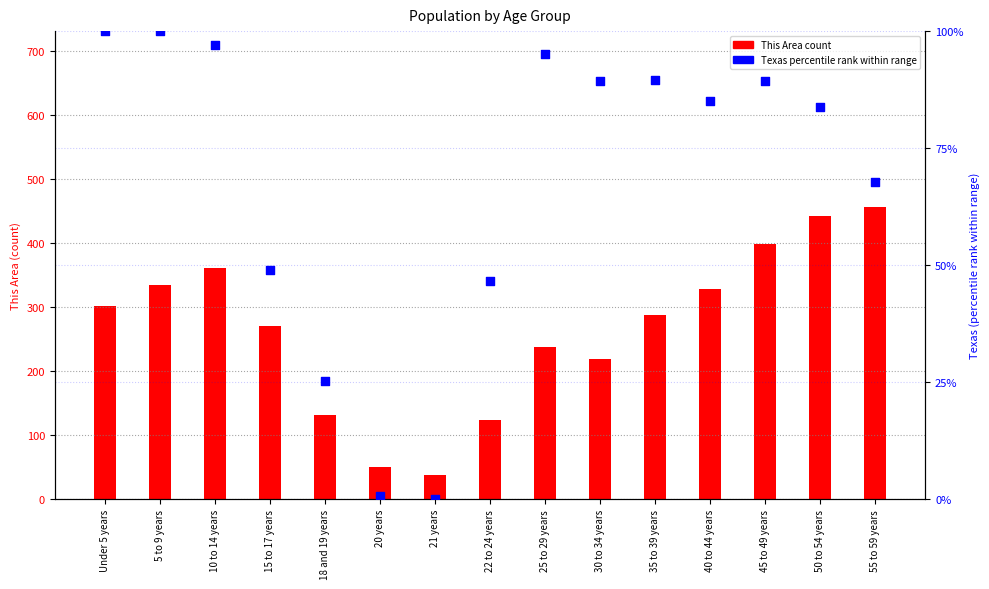

Which series contains the highest Y value?

This Area (count)